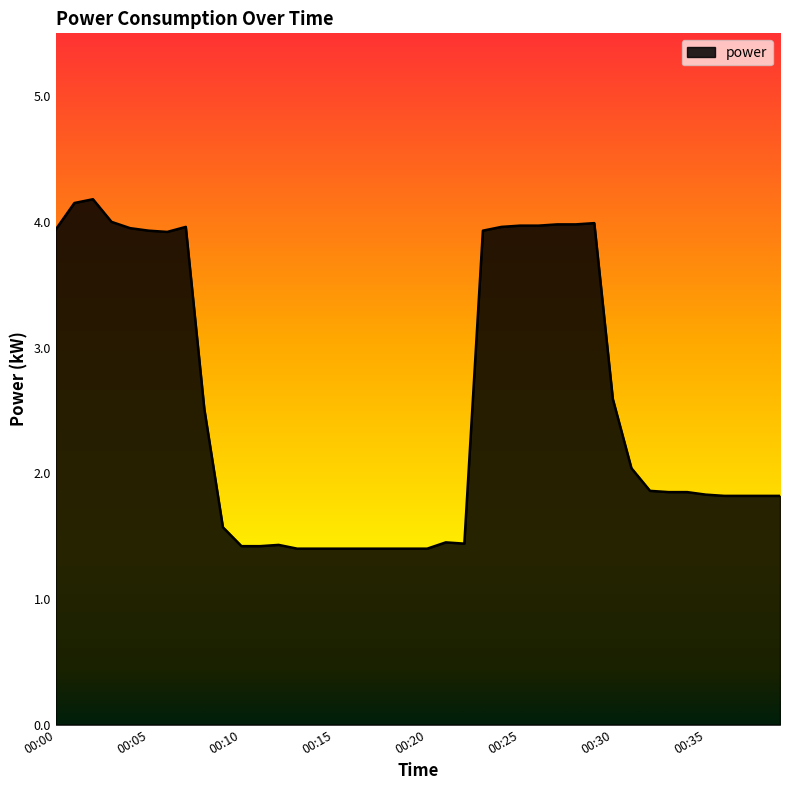

What is the greatest value displayed?

4.2